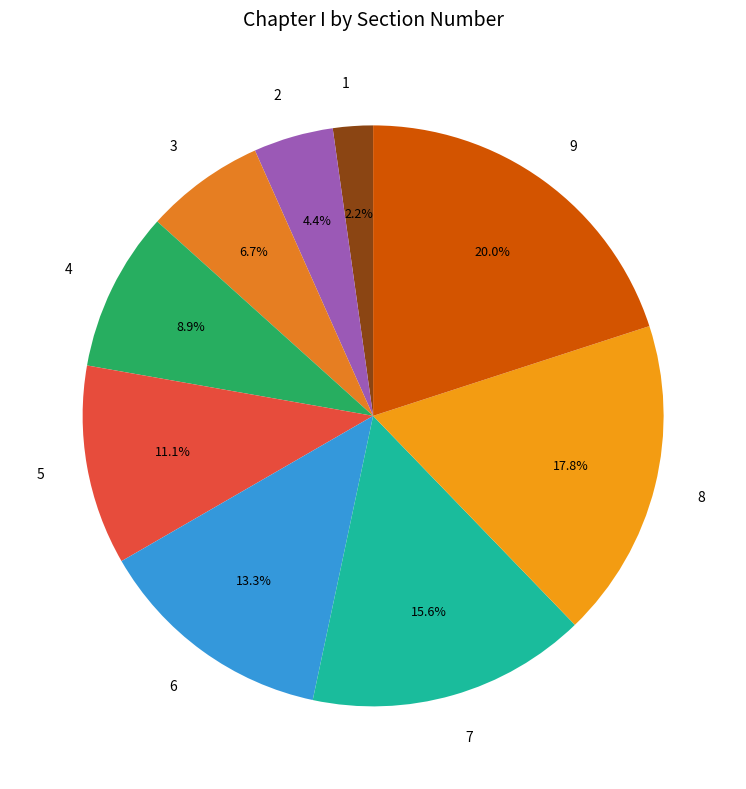

Does 4 account for over 50% of the chart?

No